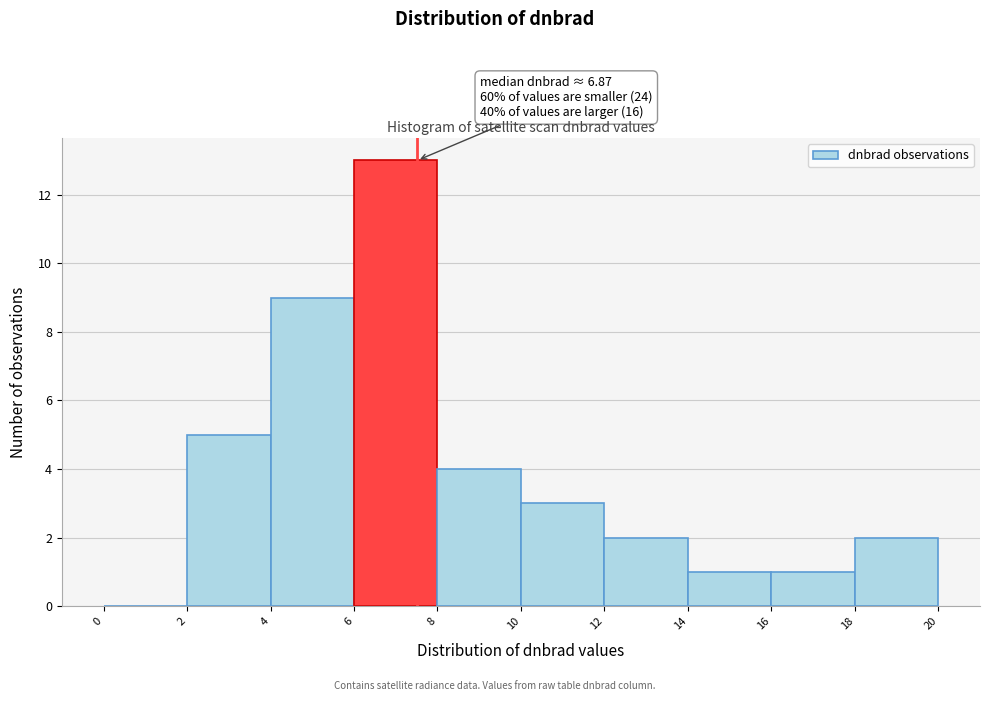

Over which range of the x-axis is the bar tallest?

6 to 8